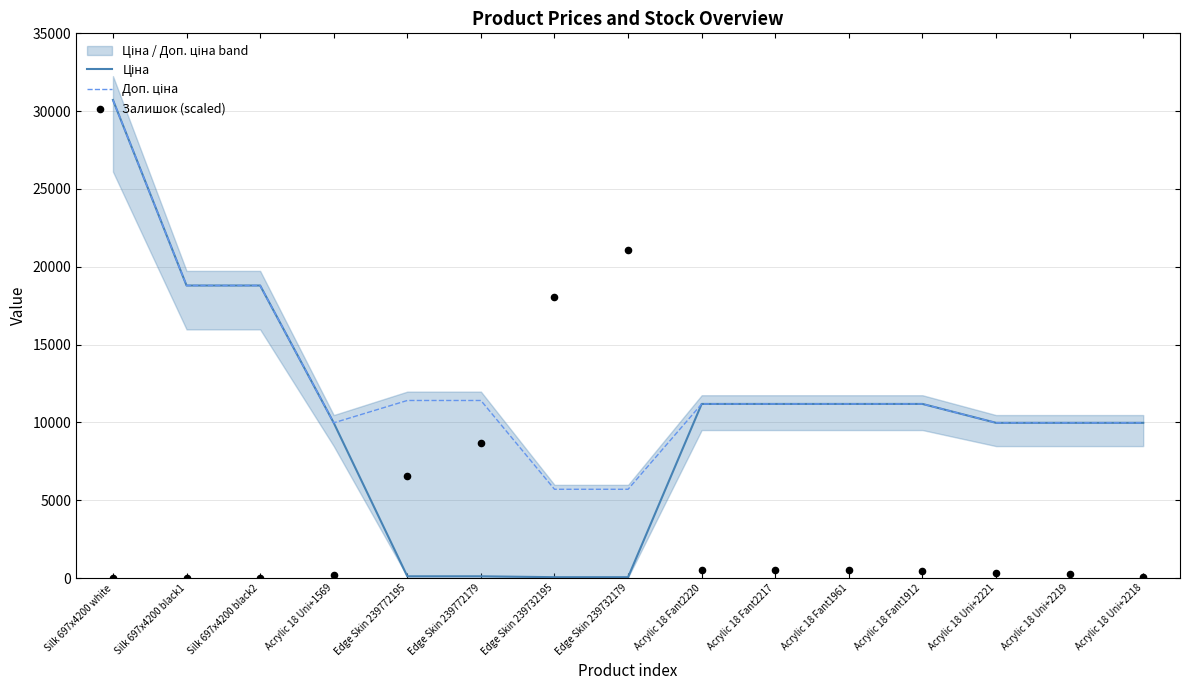

At which category is the sum across all series the highest?

Silk 697x4200 white